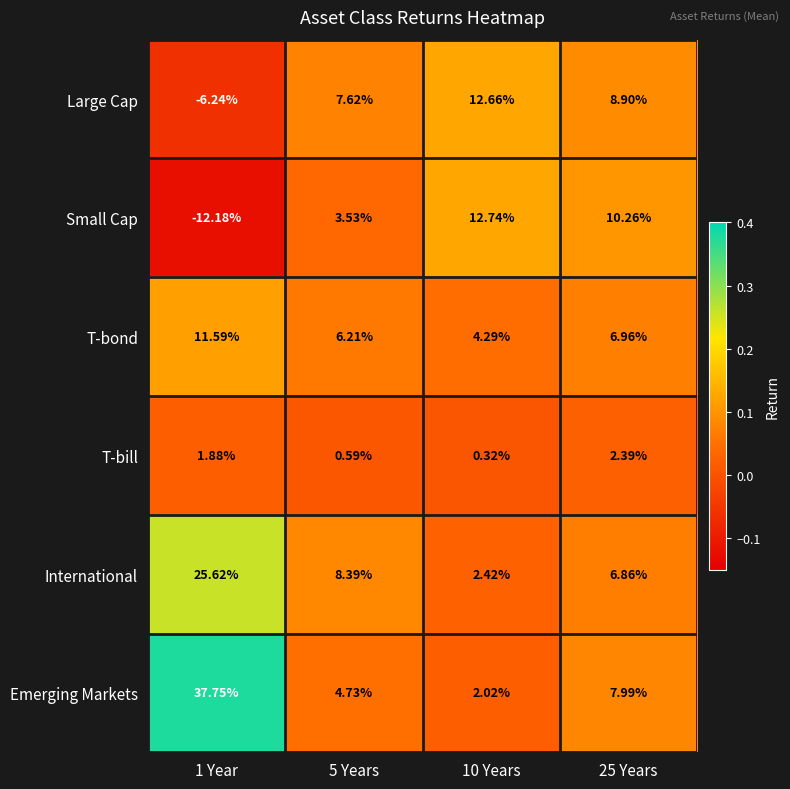

At which category is the sum across all series the highest?

1 Year